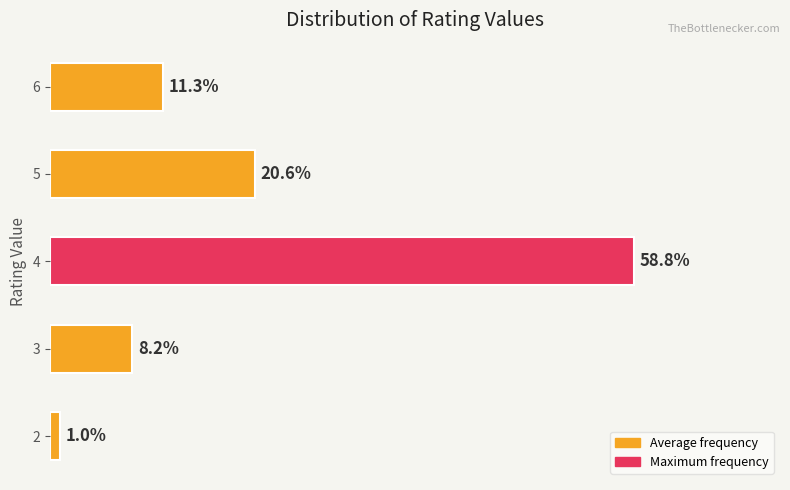

Are the bars horizontal?

Yes